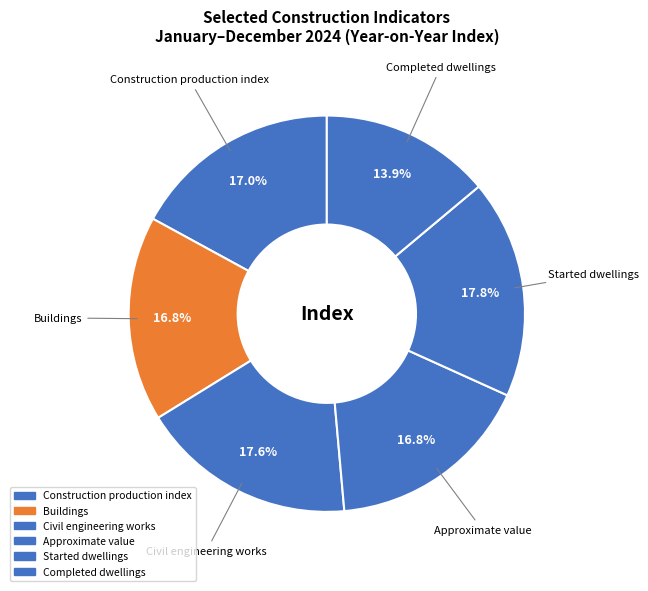

How many segments does this pie chart have?

6